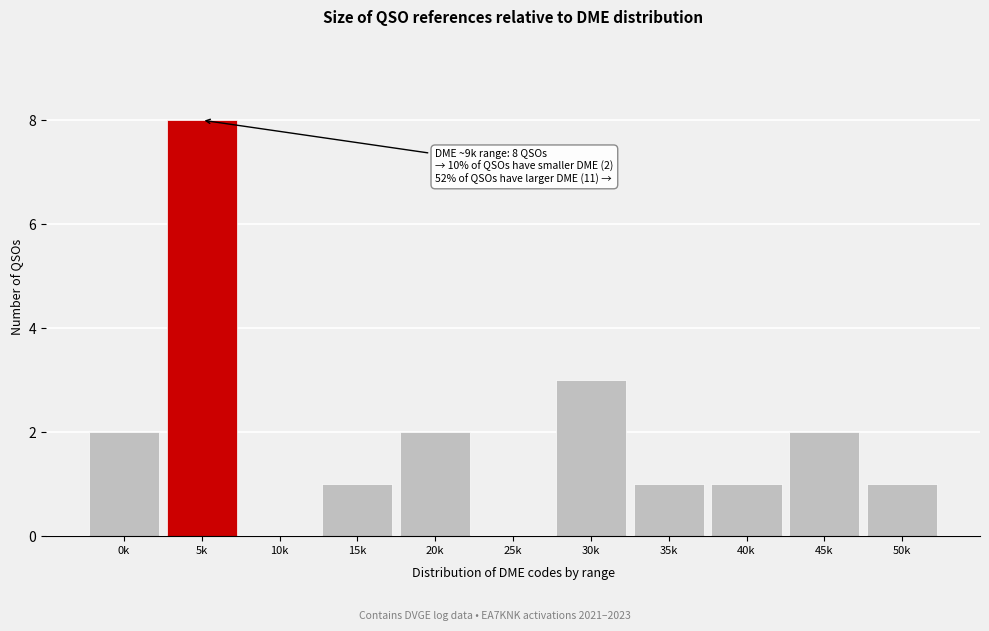

Reading left to right, what are all the values shown in this chart?

0k=2	5k=8	10k=0	15k=1	20k=2	25k=0	30k=3	35k=1	40k=1	45k=2	50k=1